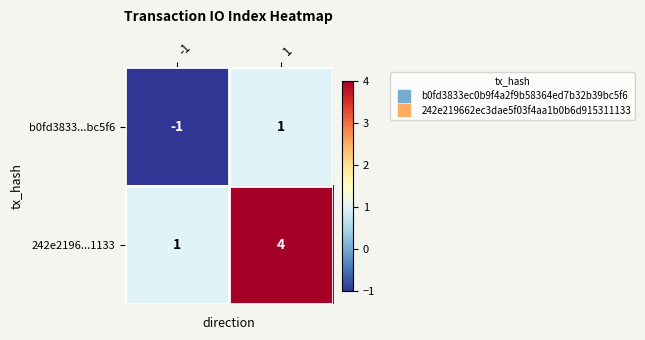

What is the difference between the maximum and minimum values in the 242e2196...1133 series?

3